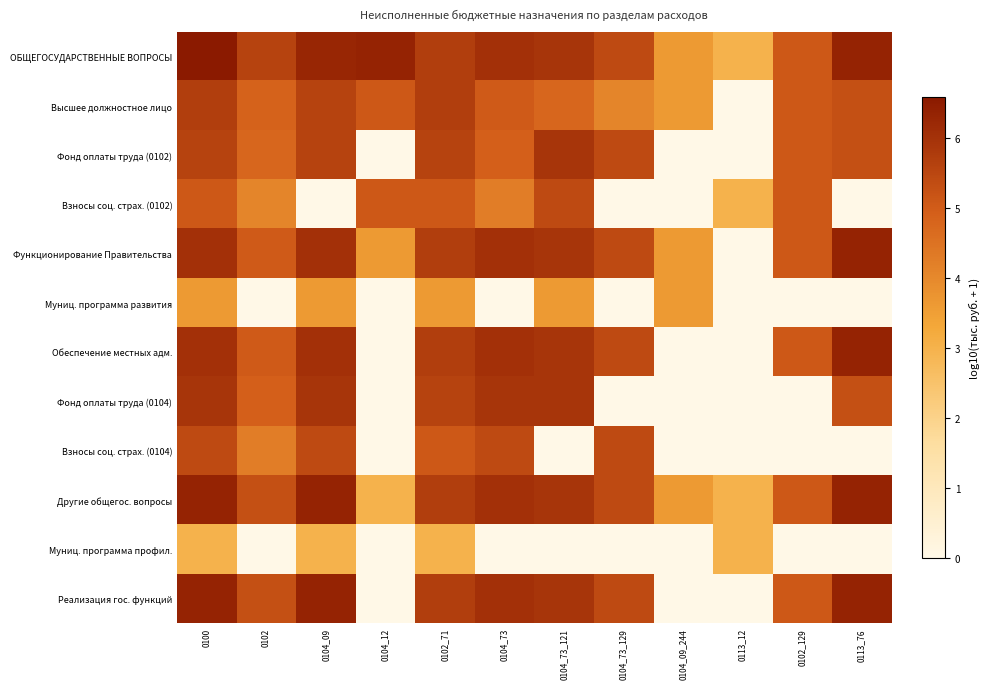

Reading right to left, list all the values displayed in this chart.

ОБЩЕГОСУДАРСТВЕННЫЕ ВОПРОСЫ: 0113_76=6.3	0102_129=5.1	0113_12=3.0	0104_09_244=3.6	0104_73_129=5.4	0104_73_121=5.9	0104_73=6.0	0102_71=5.7	0104_12=6.3	0104_09=6.3	0102=5.6	0100=6.6
Высшее должностное лицо: 0113_76=5.3	0102_129=5.1	0113_12=0.0	0104_09_244=3.6	0104_73_129=4.1	0104_73_121=4.8	0104_73=5.0	0102_71=5.7	0104_12=5.1	0104_09=5.6	0102=4.9	0100=5.7
Фонд оплаты труда (0102): 0113_76=5.3	0102_129=5.1	0113_12=0.0	0104_09_244=0.0	0104_73_129=5.4	0104_73_121=5.9	0104_73=4.9	0102_71=5.6	0104_12=0.0	0104_09=5.6	0102=4.8	0100=5.6
Взносы соц. страх. (0102): 0113_76=0.0	0102_129=5.1	0113_12=3.0	0104_09_244=0.0	0104_73_129=0.0	0104_73_121=5.4	0104_73=4.3	0102_71=5.1	0104_12=5.1	0104_09=0.0	0102=4.1	0100=5.1
Функционирование Правительства: 0113_76=6.3	0102_129=5.1	0113_12=0.0	0104_09_244=3.6	0104_73_129=5.4	0104_73_121=5.9	0104_73=6.0	0102_71=5.7	0104_12=3.6	0104_09=6.0	0102=5.0	0100=6.0
Муниц. программа развития: 0113_76=0.0	0102_129=0.0	0113_12=0.0	0104_09_244=3.6	0104_73_129=0.0	0104_73_121=3.6	0104_73=0.0	0102_71=3.6	0104_12=0.0	0104_09=3.6	0102=0.0	0100=3.6
Обеспечение местных адм.: 0113_76=6.3	0102_129=5.1	0113_12=0.0	0104_09_244=0.0	0104_73_129=5.4	0104_73_121=5.9	0104_73=6.0	0102_71=5.7	0104_12=0.0	0104_09=6.0	0102=5.0	0100=6.0
Фонд оплаты труда (0104): 0113_76=5.3	0102_129=0.0	0113_12=0.0	0104_09_244=0.0	0104_73_129=0.0	0104_73_121=5.9	0104_73=5.9	0102_71=5.6	0104_12=0.0	0104_09=5.9	0102=4.9	0100=5.9
Взносы соц. страх. (0104): 0113_76=0.0	0102_129=0.0	0113_12=0.0	0104_09_244=0.0	0104_73_129=5.4	0104_73_121=0.0	0104_73=5.4	0102_71=5.1	0104_12=0.0	0104_09=5.4	0102=4.3	0100=5.4
Другие общегос. вопросы: 0113_76=6.3	0102_129=5.1	0113_12=3.0	0104_09_244=3.6	0104_73_129=5.4	0104_73_121=5.9	0104_73=6.0	0102_71=5.7	0104_12=3.0	0104_09=6.3	0102=5.3	0100=6.3
Муниц. программа профил.: 0113_76=0.0	0102_129=0.0	0113_12=3.0	0104_09_244=0.0	0104_73_129=0.0	0104_73_121=0.0	0104_73=0.0	0102_71=3.0	0104_12=0.0	0104_09=3.0	0102=0.0	0100=3.0
Реализация гос. функций: 0113_76=6.3	0102_129=5.1	0113_12=0.0	0104_09_244=0.0	0104_73_129=5.4	0104_73_121=5.9	0104_73=6.0	0102_71=5.7	0104_12=0.0	0104_09=6.3	0102=5.3	0100=6.3